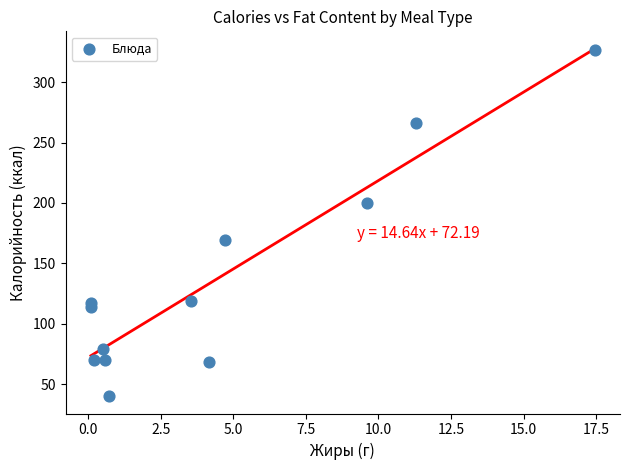

What Y value in the scatter plot is closest to 183?

169.5